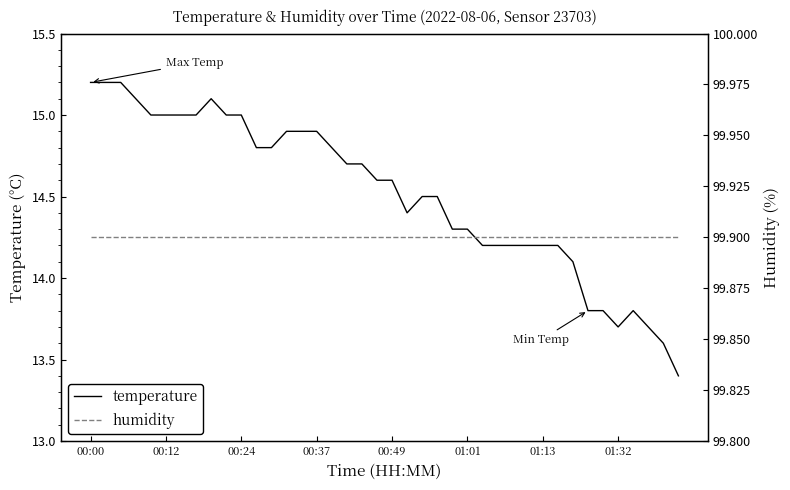

At how many categories does at least one series exceed 31?

40